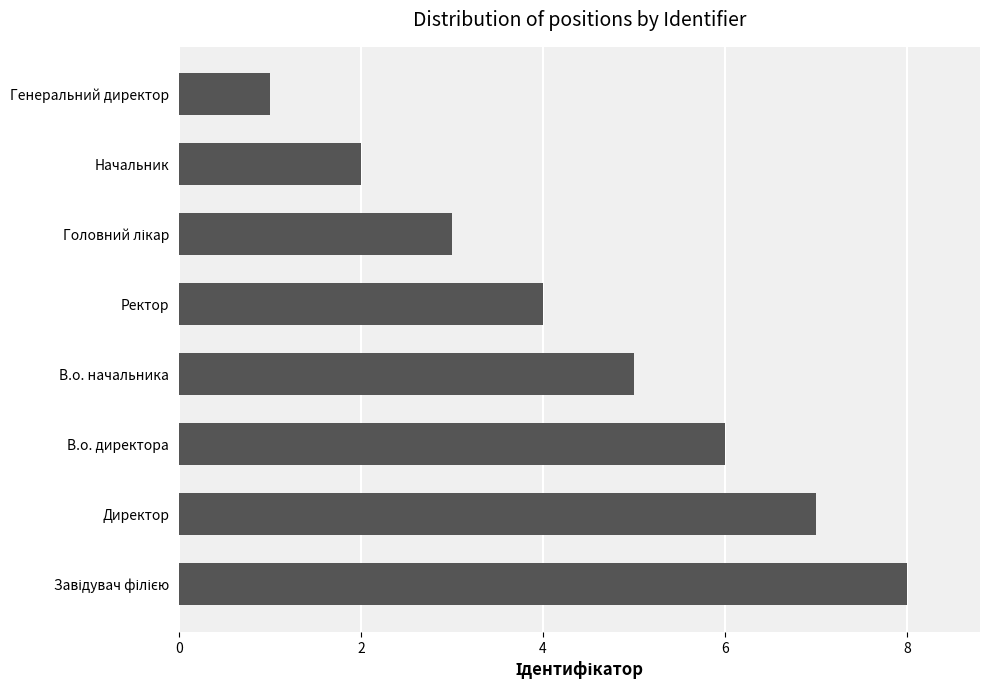

Reading bottom to top, list all the values displayed in this chart.

8	7	6	5	4	3	2	1